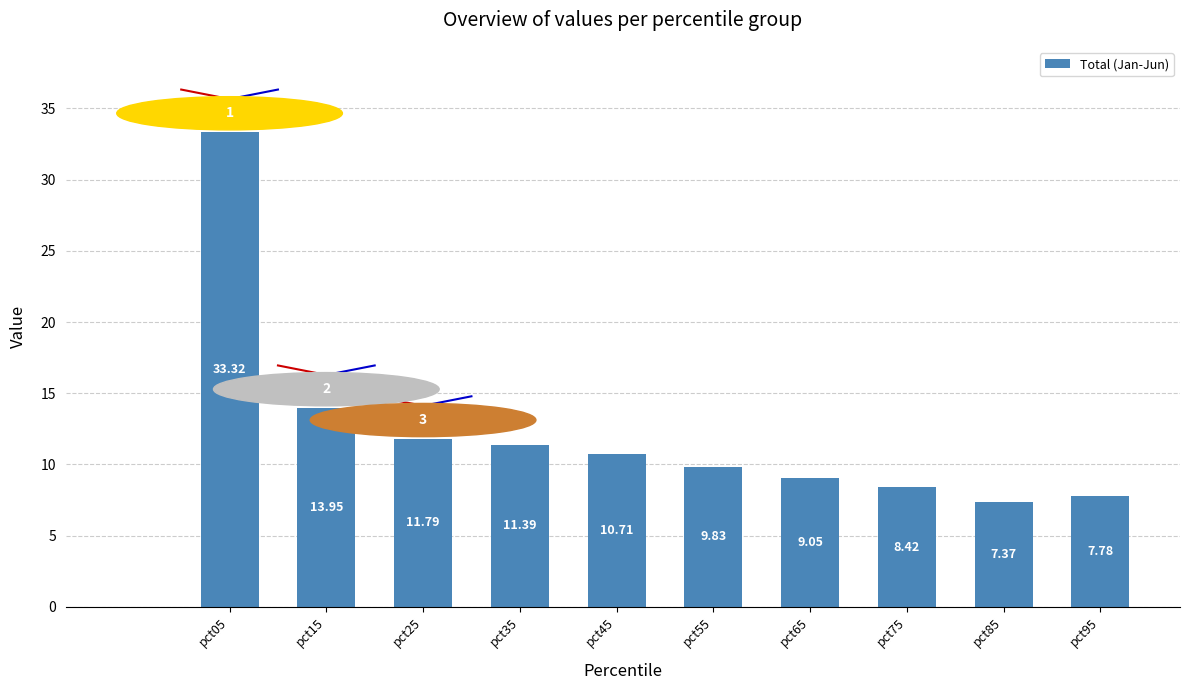

How many bars are there in total?

10